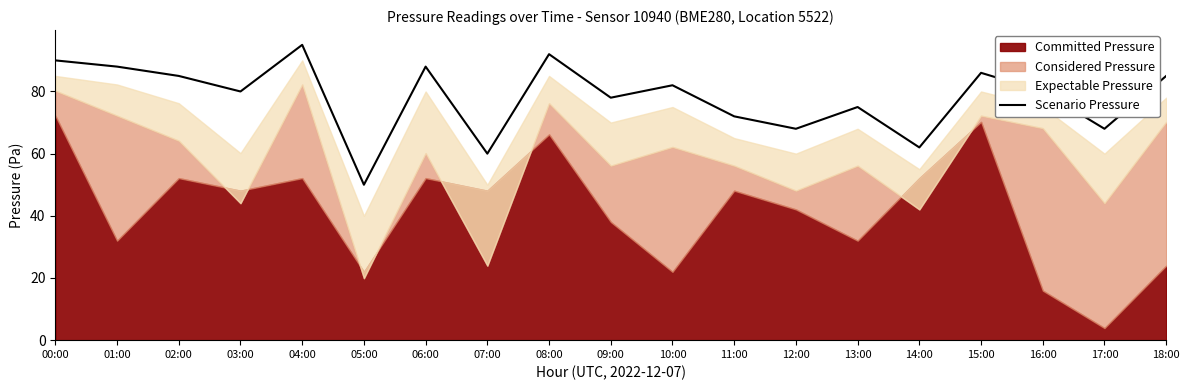

What is the greatest value displayed?

95